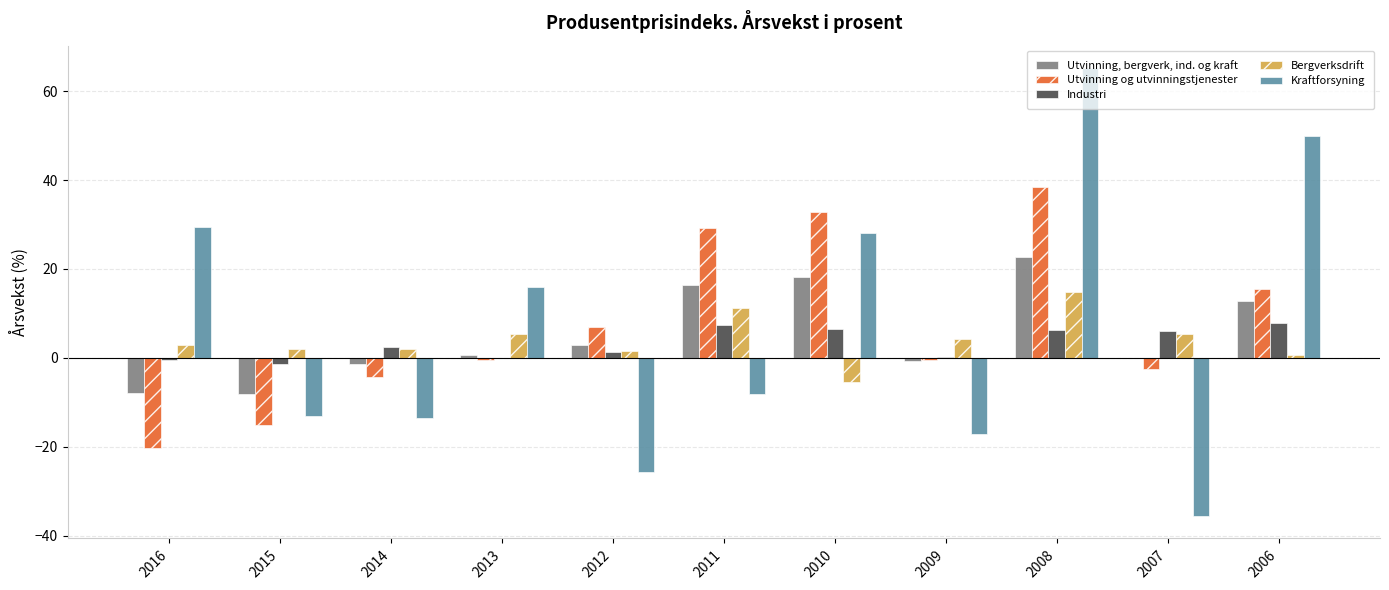

The Utvinning og utvinningstjenester series shows 32.8 at 2010. True or false?

True